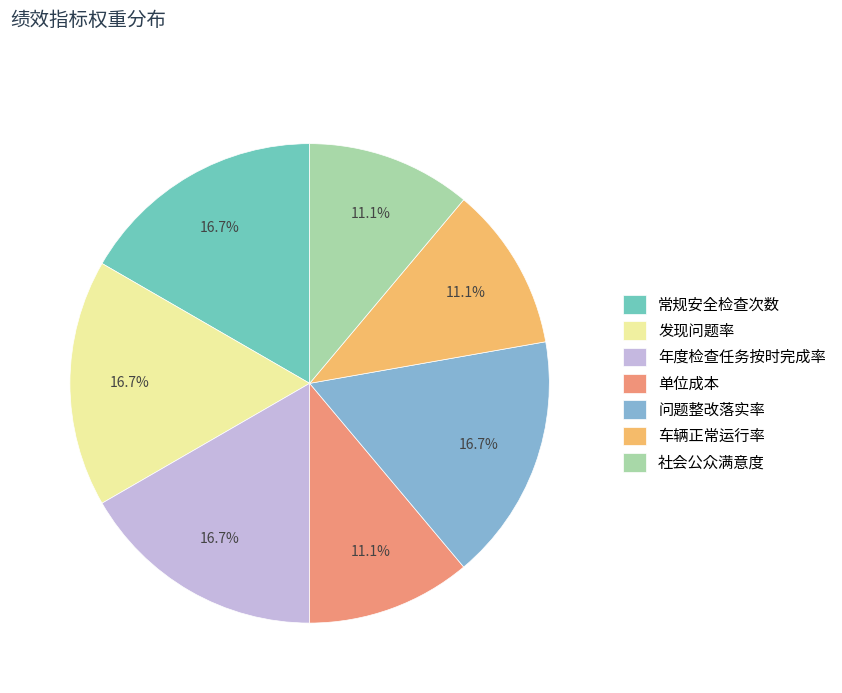

The 年度检查任务按时完成率 slice represents 17% of the pie. True or false?

True